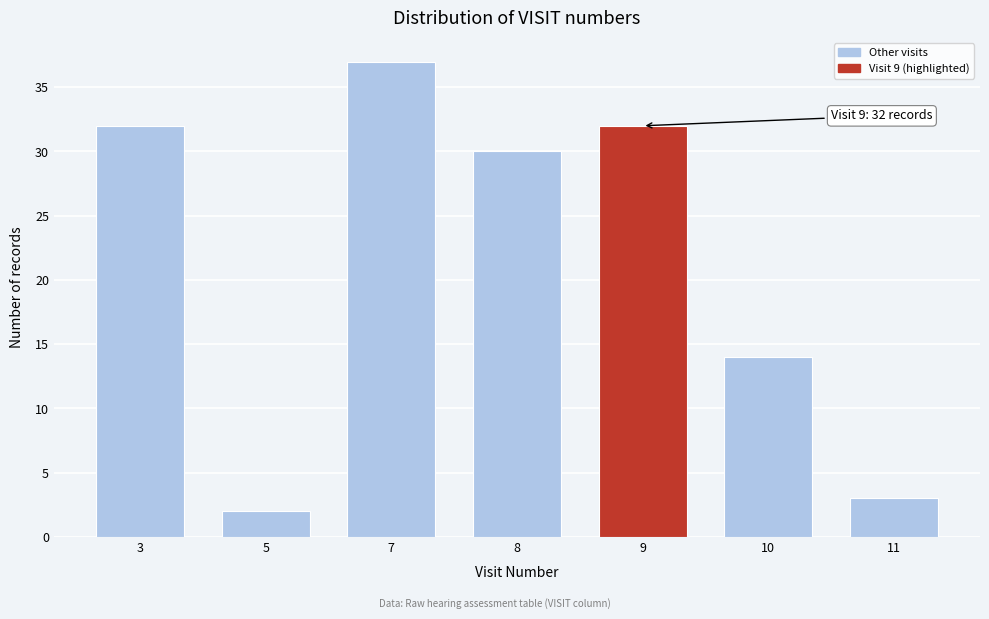

Reading left to right, what are all the values shown in this chart?

3=32	5=2	7=37	8=30	9=32	10=14	11=3